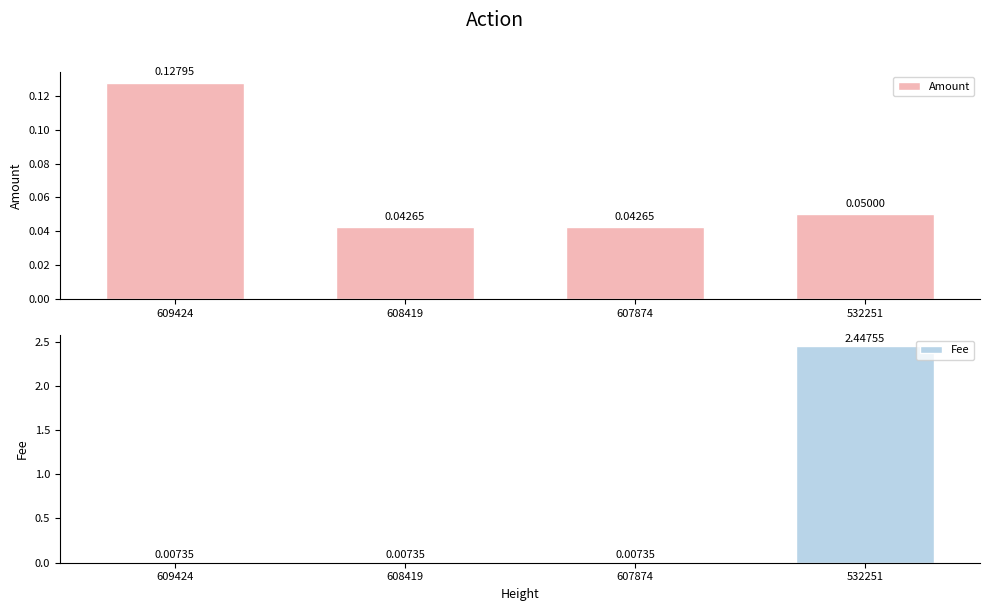

Where is Amount nearest to the value 0?

608419